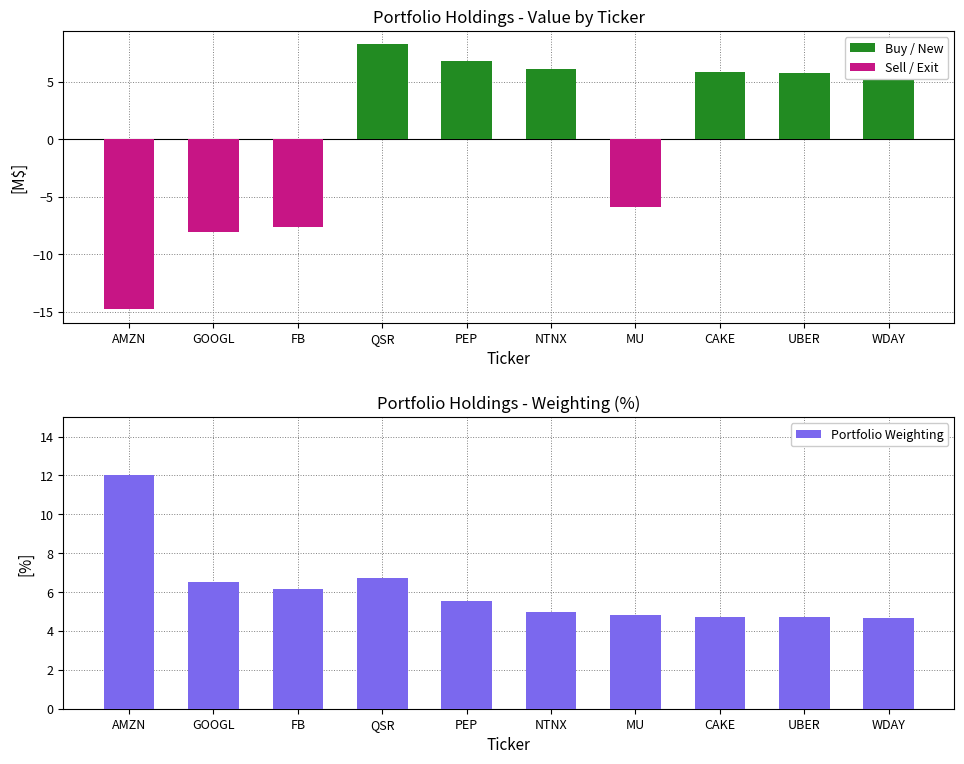

Is it true that Sell / Exit equals -7.2 at WDAY?

False